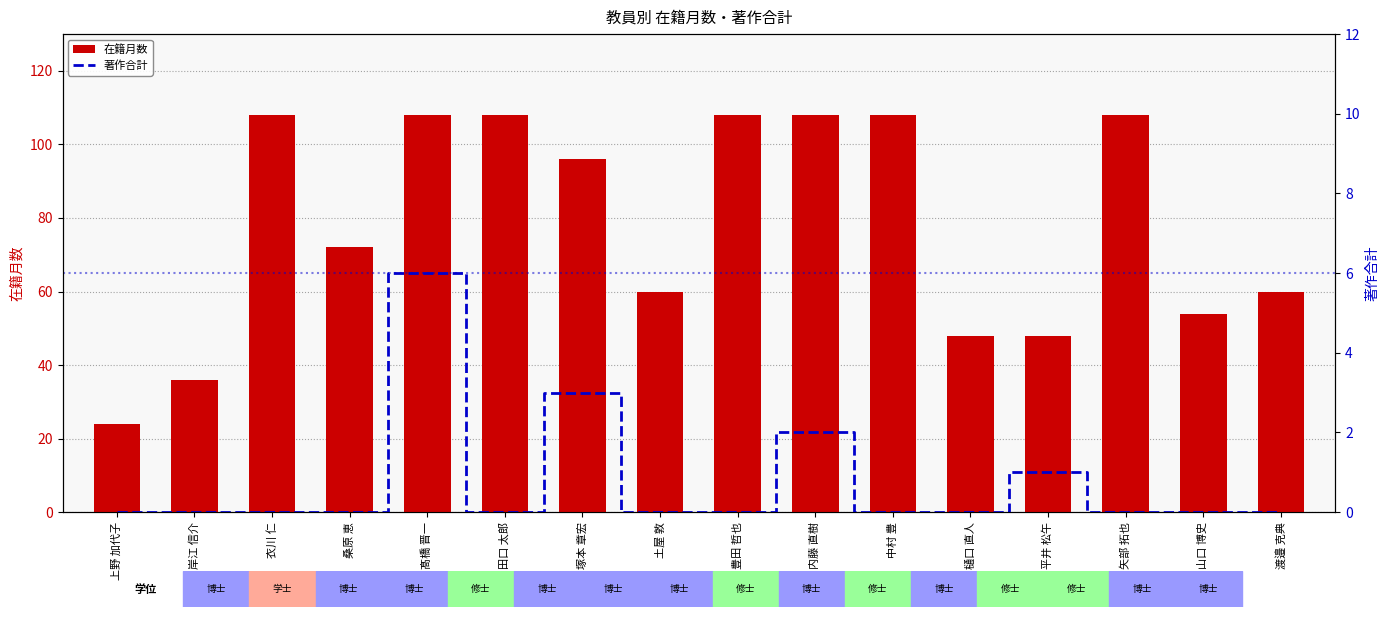

Which label corresponds to the largest value in the chart?

衣川 仁